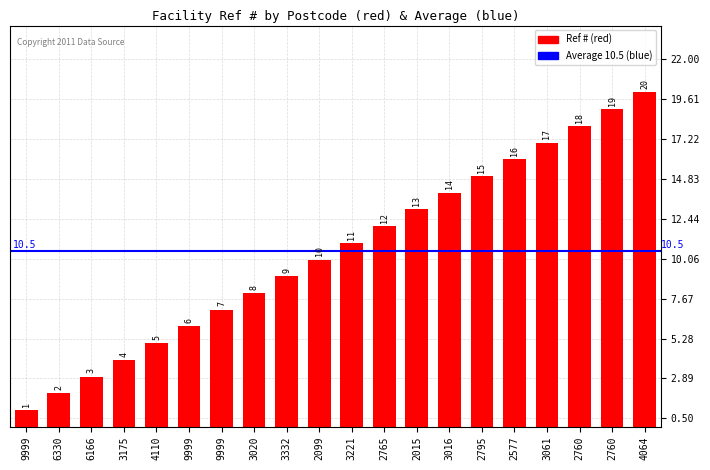

What is the difference between the second highest and minimum values?

18